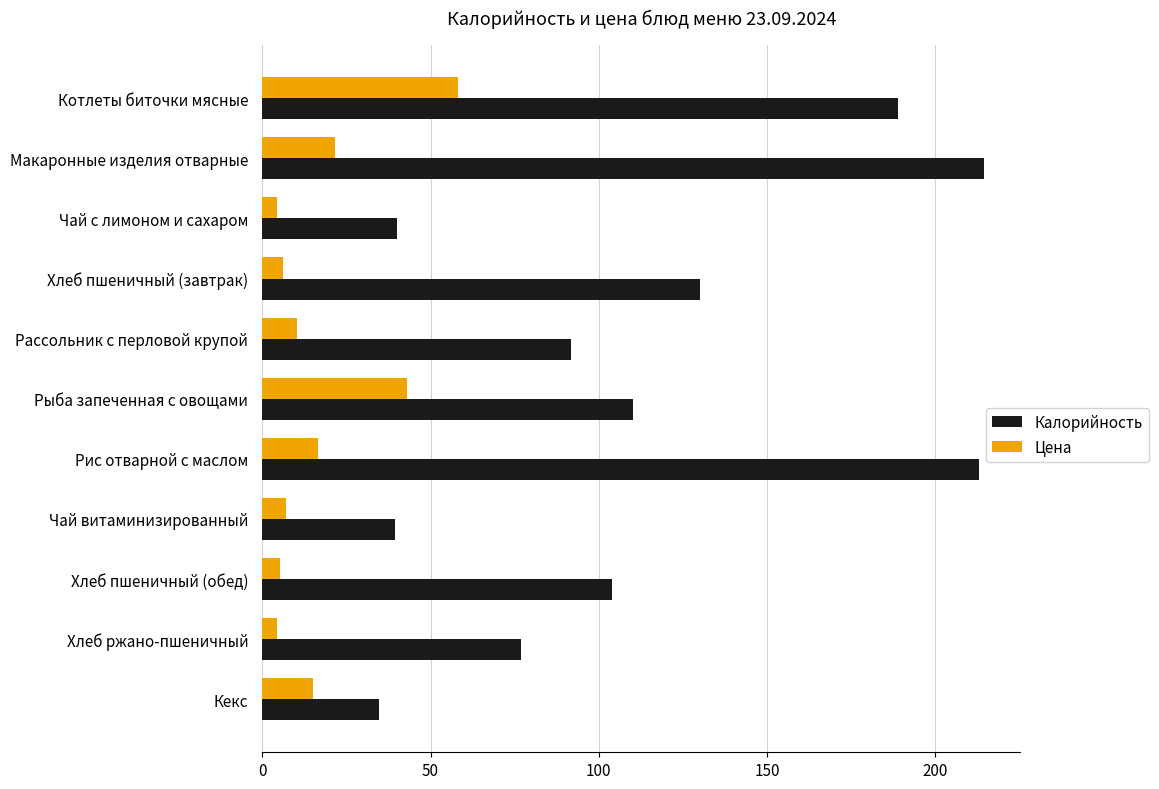

The value of Калорийность at Кекс is 34.7. True or false?

True